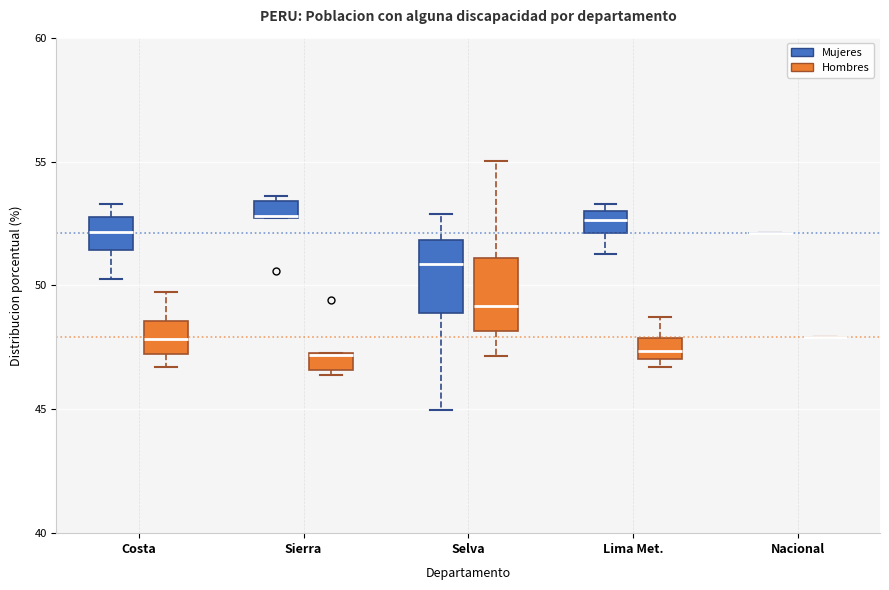

Where is the lower edge of the box for Sierra (Hombres) on the y-axis? The values are not printed on the chart, so give them approximately, as read against the axis.

46.5